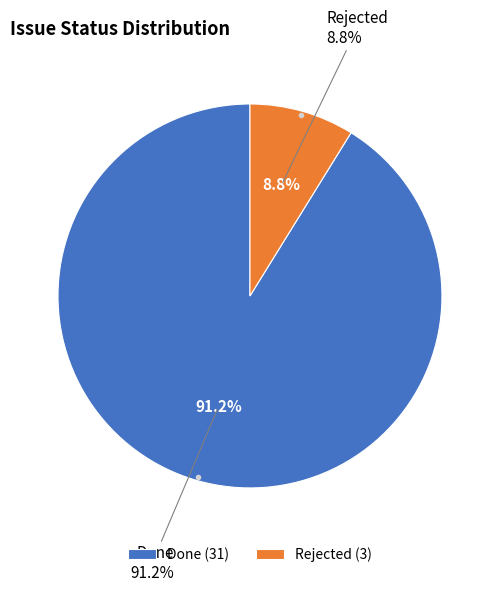

Which category has the biggest portion of the pie?

Done